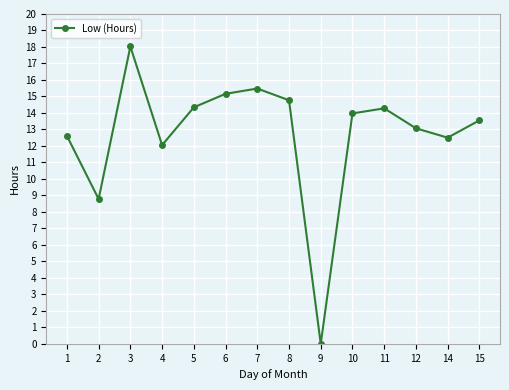

Where is the data nearest to the value 9?

2